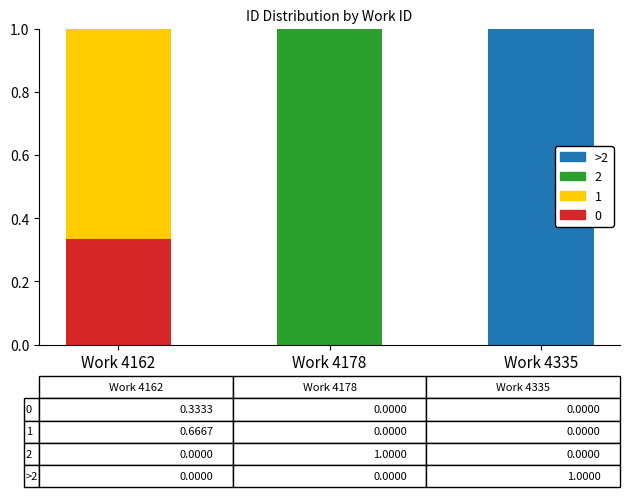

What is the total value across all series at Work 4162?

1.0